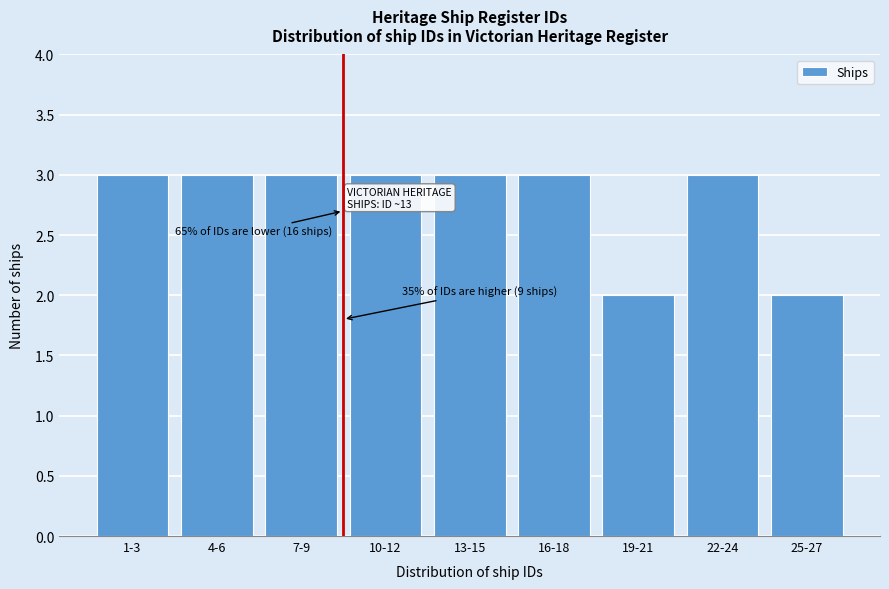

Reading left to right, transcribe all the data shown in this chart.

1-3=3	4-6=3	7-9=3	10-12=3	13-15=3	16-18=3	19-21=2	22-24=3	25-27=2